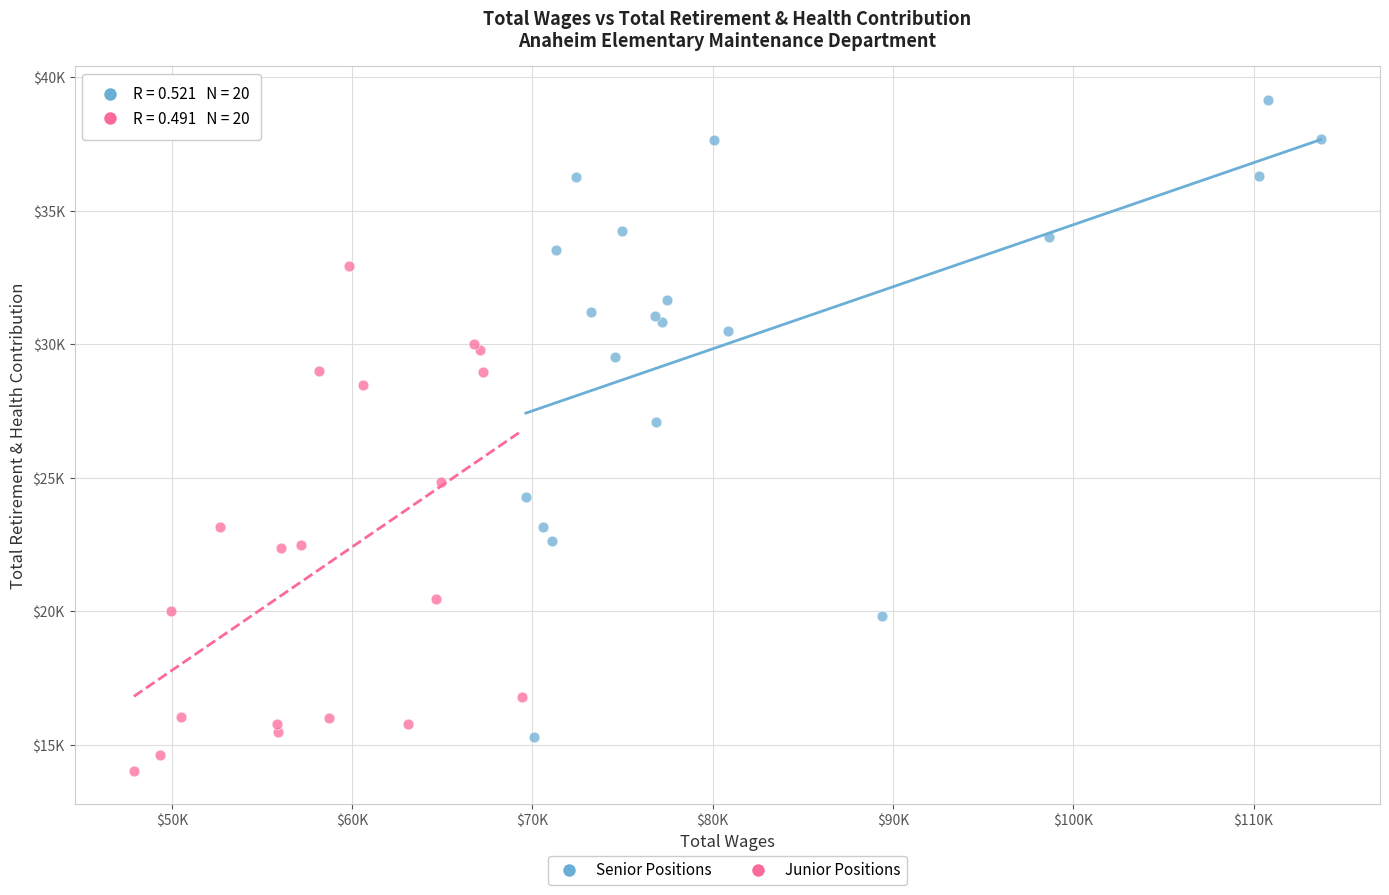

Which series reaches the minimum Y coordinate?

Junior Positions